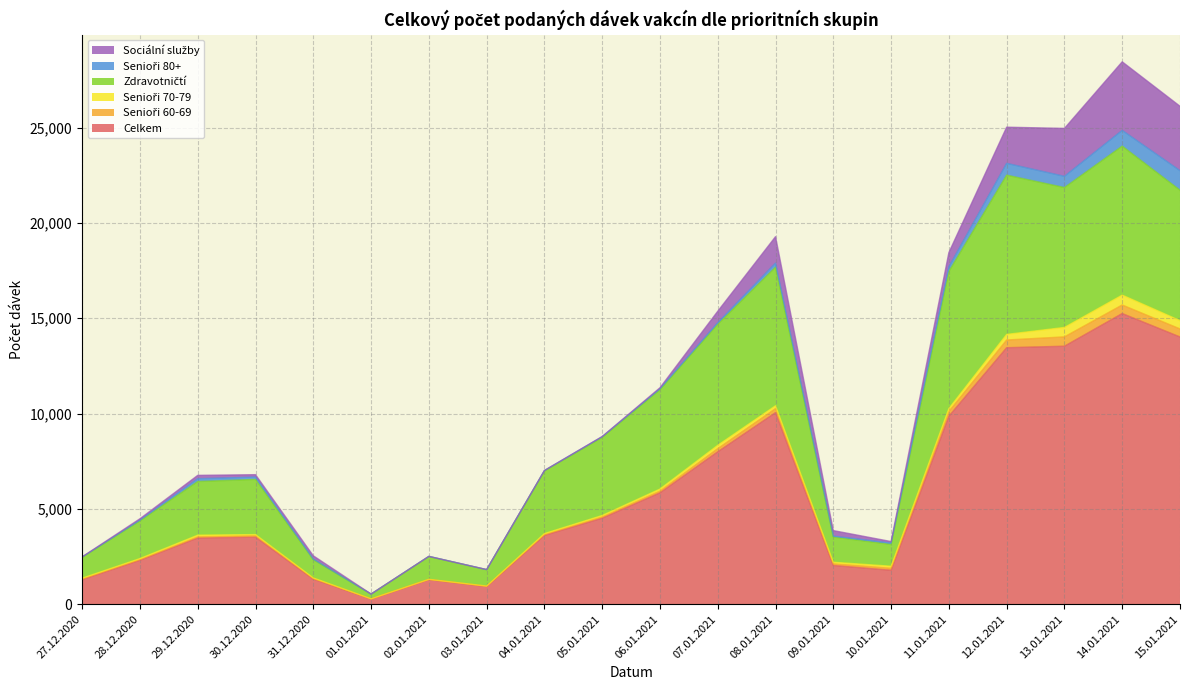

Rank the categories by Senioři 80+ value from highest to lowest.

15.01.2021, 14.01.2021, 12.01.2021, 13.01.2021, 11.01.2021, 08.01.2021, 29.12.2020, 30.12.2020, 07.01.2021, 10.01.2021, 09.01.2021, 06.01.2021, 05.01.2021, 28.12.2020, 31.12.2020, 04.01.2021, 27.12.2020, 02.01.2021, 03.01.2021, 01.01.2021